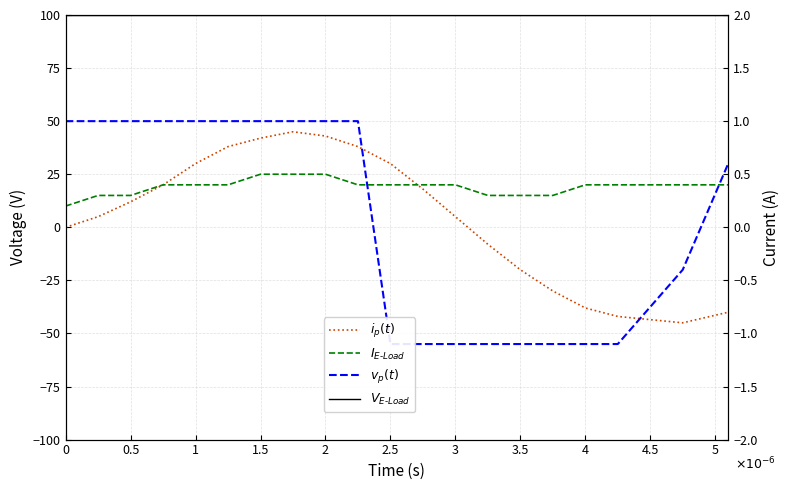

How many lines are shown in the chart?

4